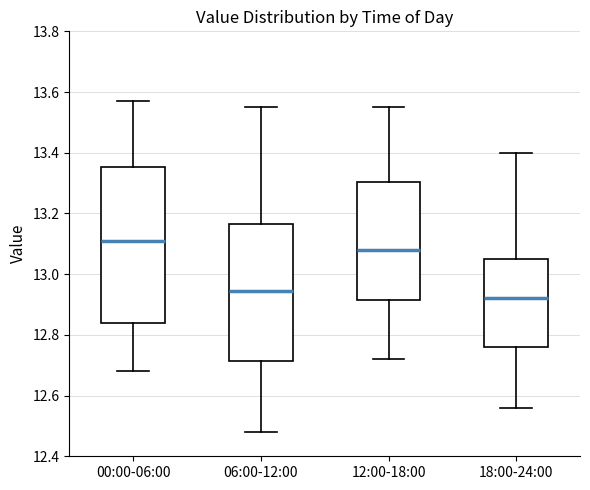

Reading left to right, read every box against the y-axis: the position of its median line, the range the box covers, and the ends of its whiskers. The values are not printed on the chart, so give them approximately, as read against the axis.

00:00-06:00: median 13.12, box 12.84 to 13.36, whiskers 12.68 to 13.58
06:00-12:00: median 12.94, box 12.72 to 13.16, whiskers 12.48 to 13.56
12:00-18:00: median 13.08, box 12.92 to 13.30, whiskers 12.72 to 13.56
18:00-24:00: median 12.92, box 12.76 to 13.06, whiskers 12.56 to 13.40